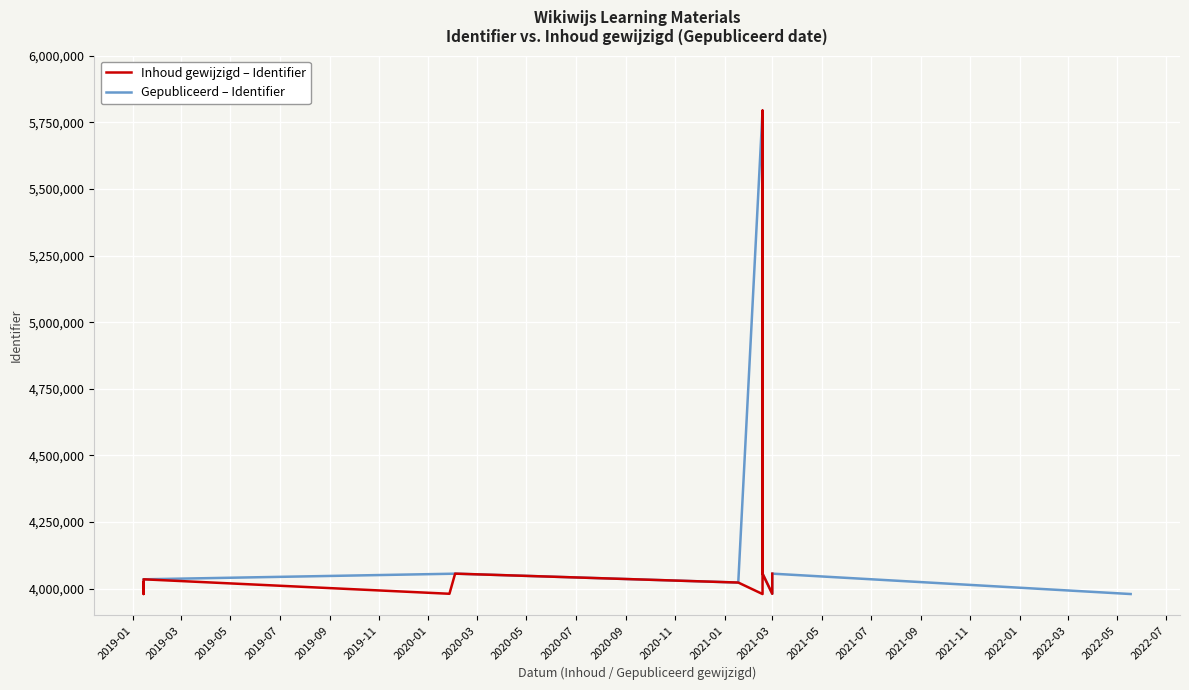

Rank the categories by value from highest to lowest.

2021-02-17, 2021-02-17, 2020-02-03, 2021-02-17, 2021-03-01, 2020-02-03, 2021-03-01, 2019-01-14, 2021-03-01, 2019-01-14, 2021-01-18, 2020-01-27, 2021-02-17, 2021-03-01, 2021-02-17, 2019-01-14, 2021-02-17, 2021-02-17, 2021-02-17